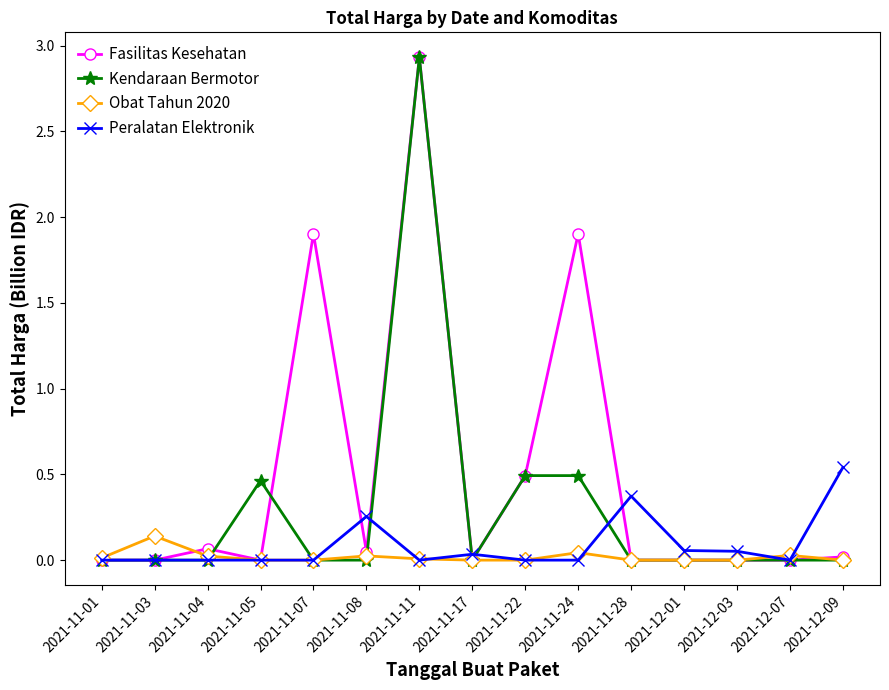

What is the label of the 14th point from the left?

2021-12-07